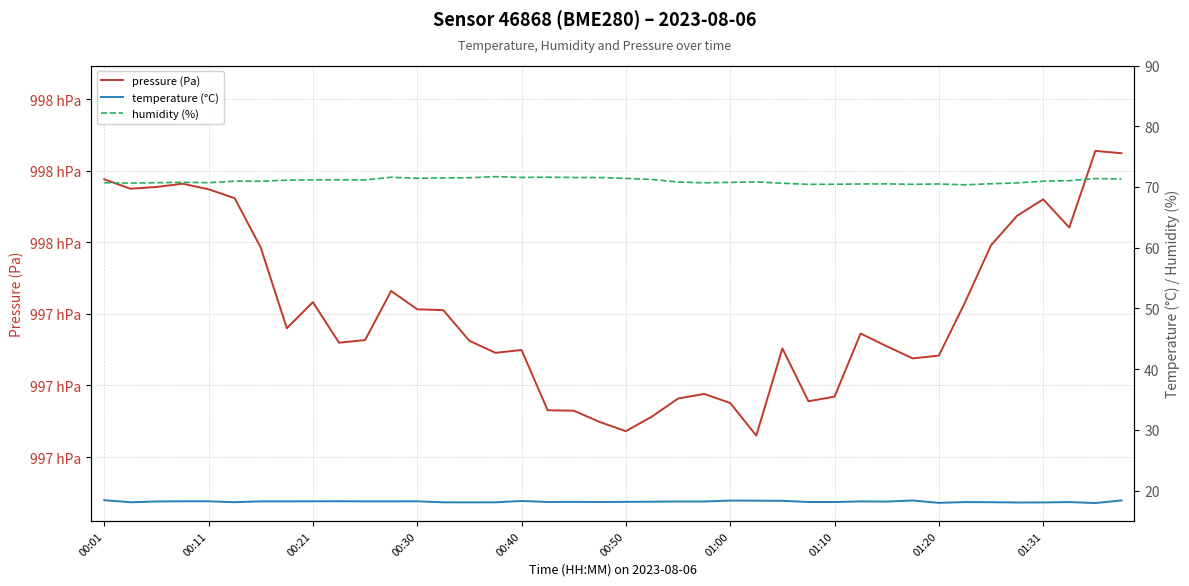

What is the lowest value of the temperature (°C) series?

18.0